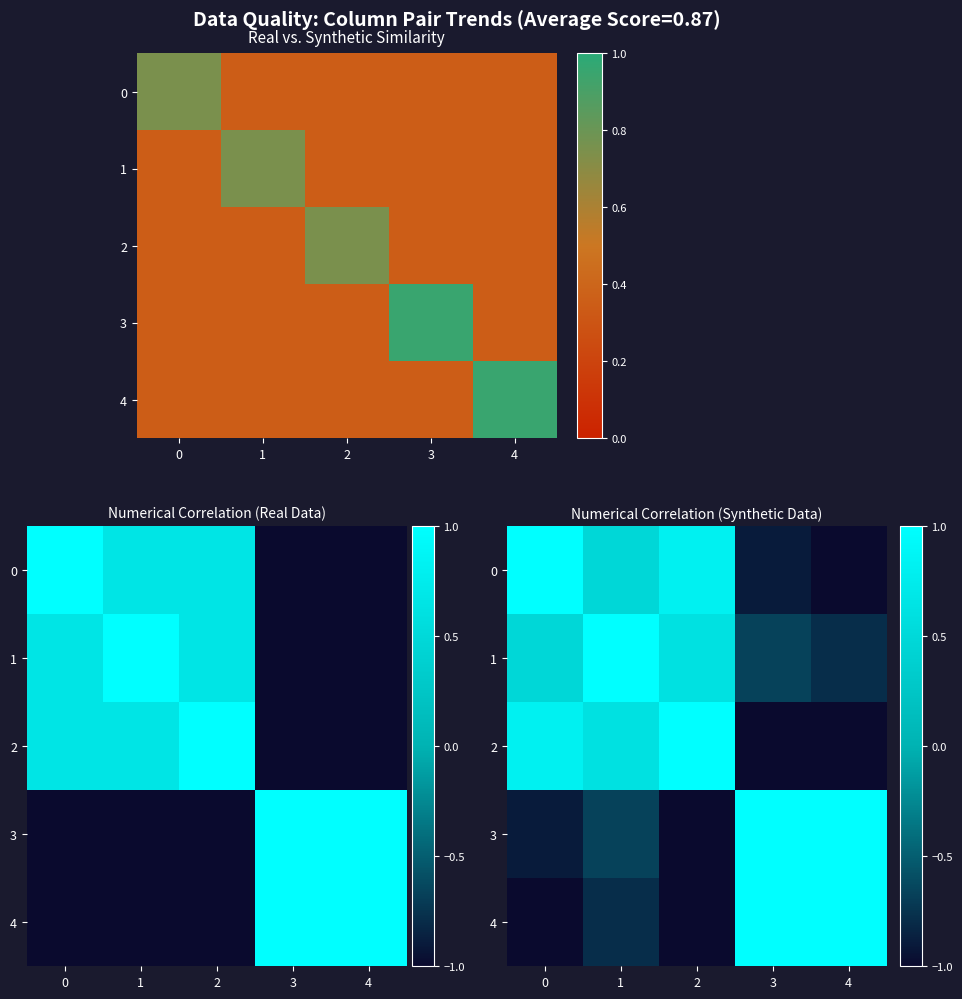

What is the approximate value of 3 at 2?

-1.0